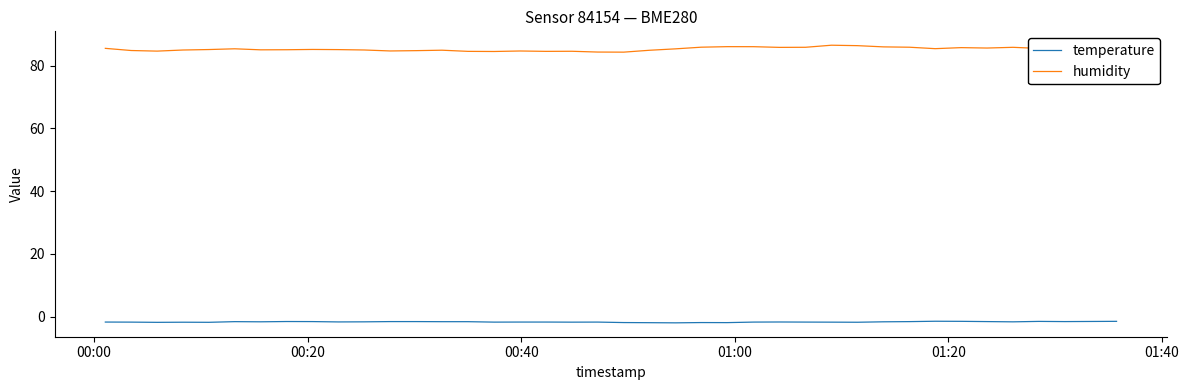

Which series has the largest range (max minus min)?

humidity